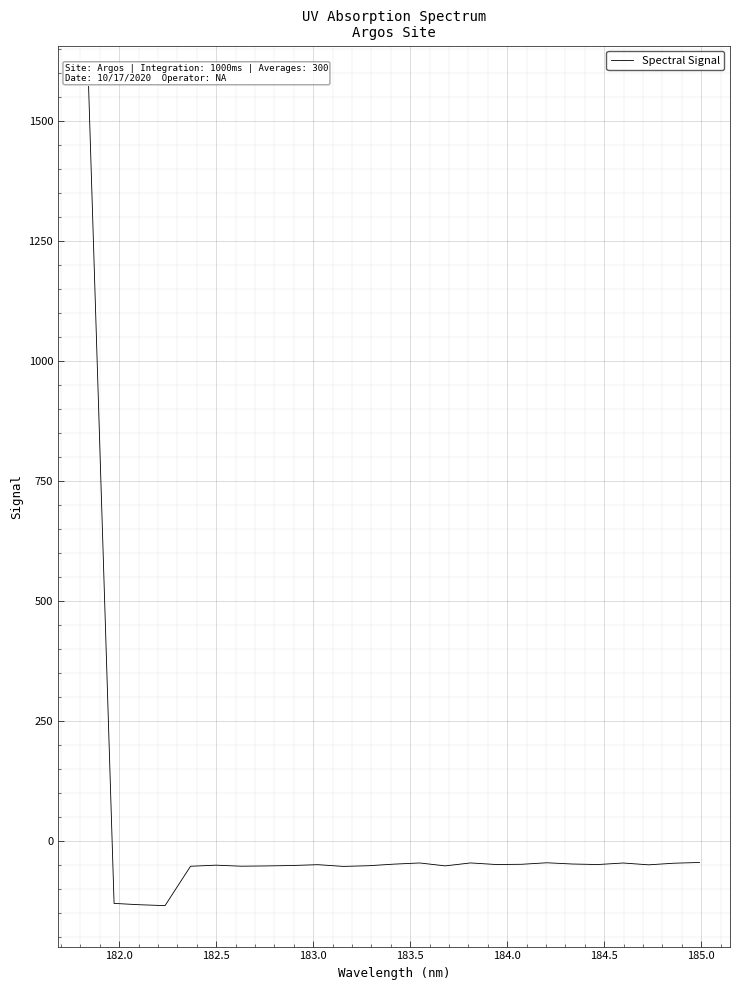

What is the difference between the maximum and minimum values?

1706.4